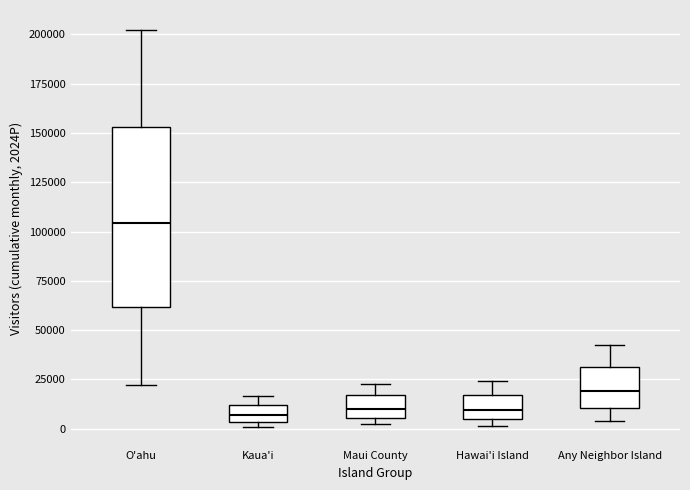

Which box has the highest median line?

O'ahu